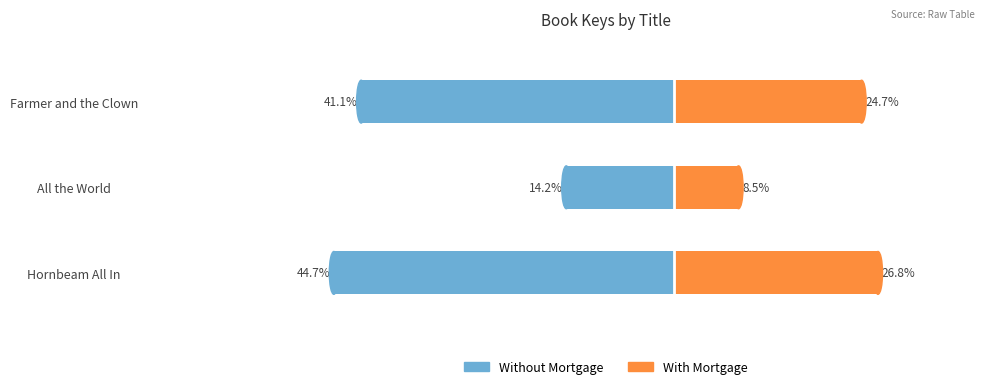

What is the spread (max minus min) of values at All the World?

22.6